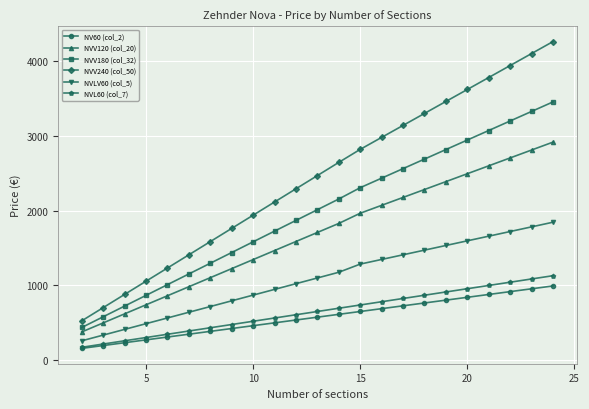

What is the maximum value shown in the chart?

4267.0